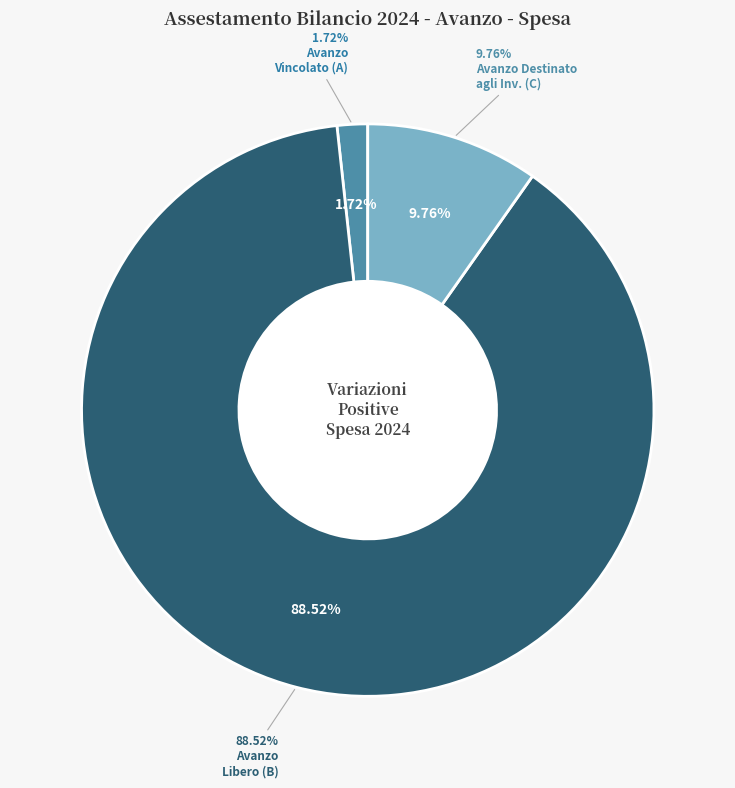

To the nearest percent, what is the difference between the Totale avanzo vincolato (A) and Totale avanzo parte destinata agli investimenti (C) slice percentages?

8%